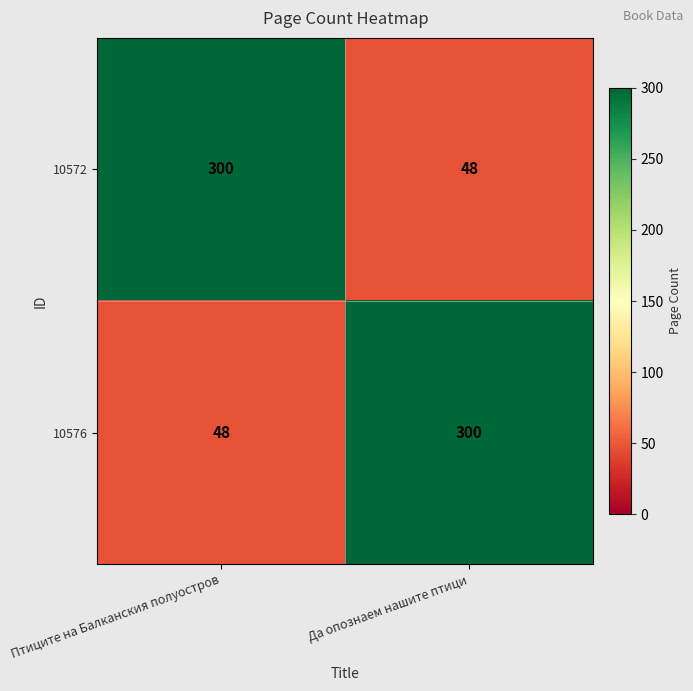

Rank the series at Птиците на Балканския полуостров from lowest to highest value.

10576, 10572